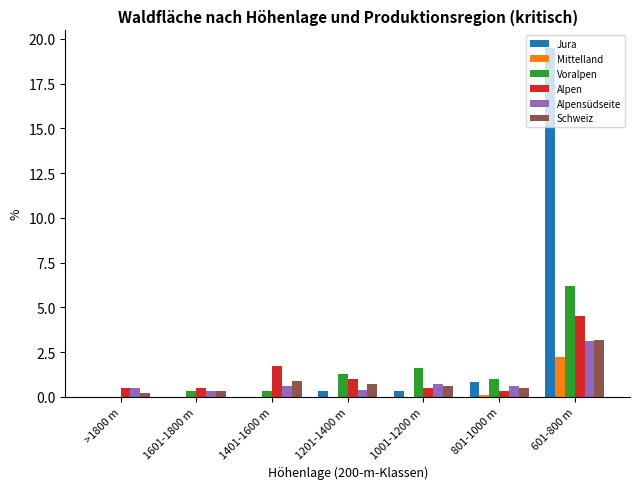

Reading left to right, list all the values displayed in this chart.

Jura: 0.0	0.0	0.0	0.3	0.3	0.8	19.5
Mittelland: 0.0	0.0	0.0	0.0	0.0	0.1	2.2
Voralpen: 0.0	0.3	0.3	1.3	1.6	1.0	6.2
Alpen: 0.5	0.5	1.7	1.0	0.5	0.3	4.5
Alpensüdseite: 0.5	0.3	0.6	0.4	0.7	0.6	3.1
Schweiz: 0.2	0.3	0.9	0.7	0.6	0.5	3.2